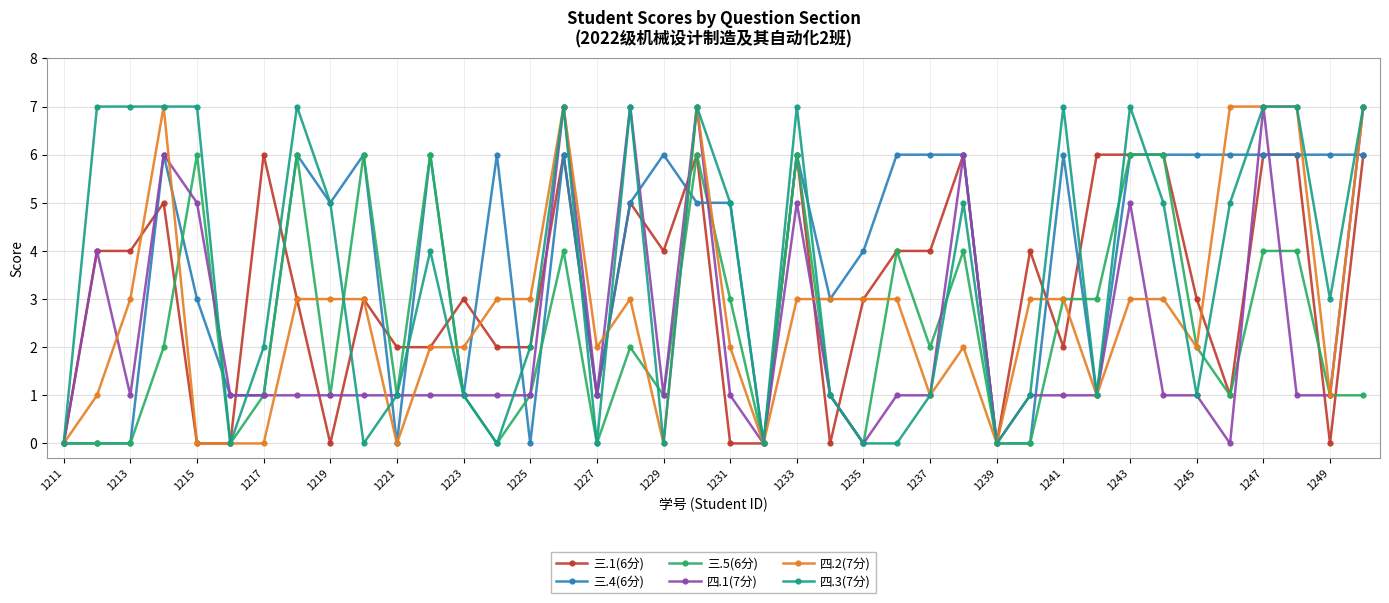

What is the maximum value shown in the chart?

7